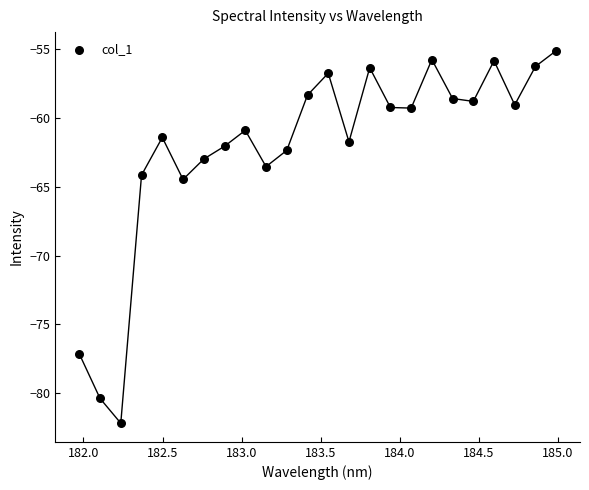

What Y value in the scatter plot is closest to -68?

-64.5